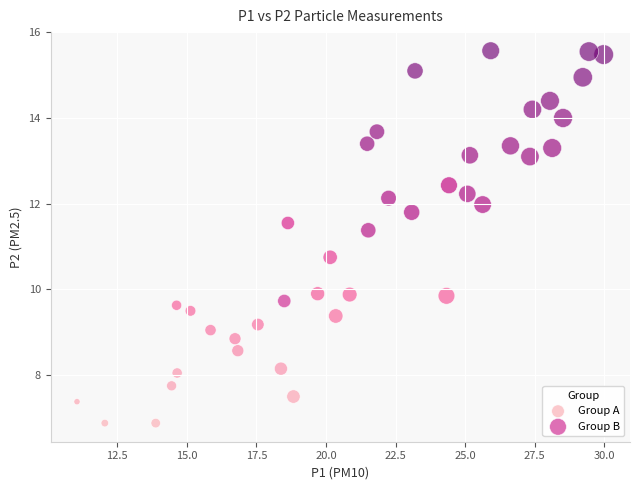

Which series reaches the minimum Y coordinate?

Group A